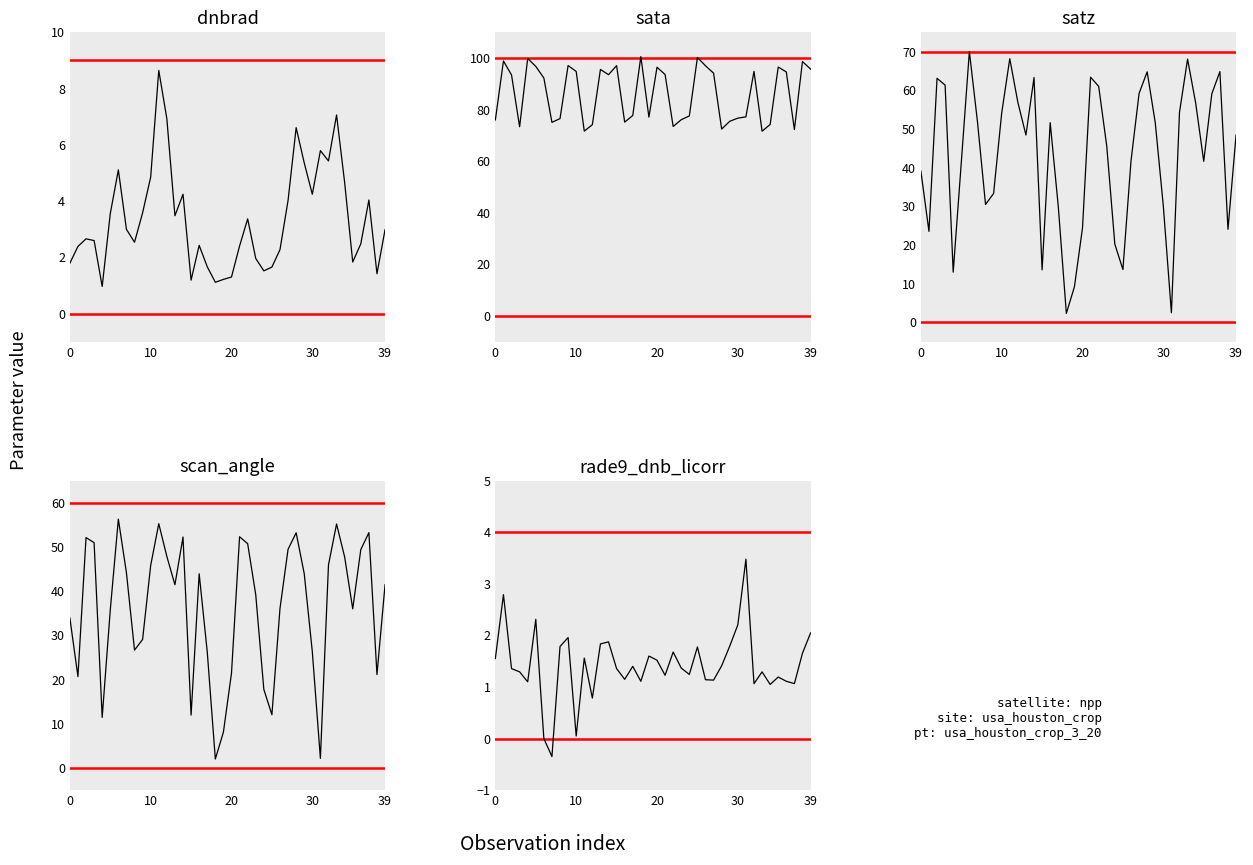

What is the difference between the maximum and minimum values in the dnbrad series?

7.7